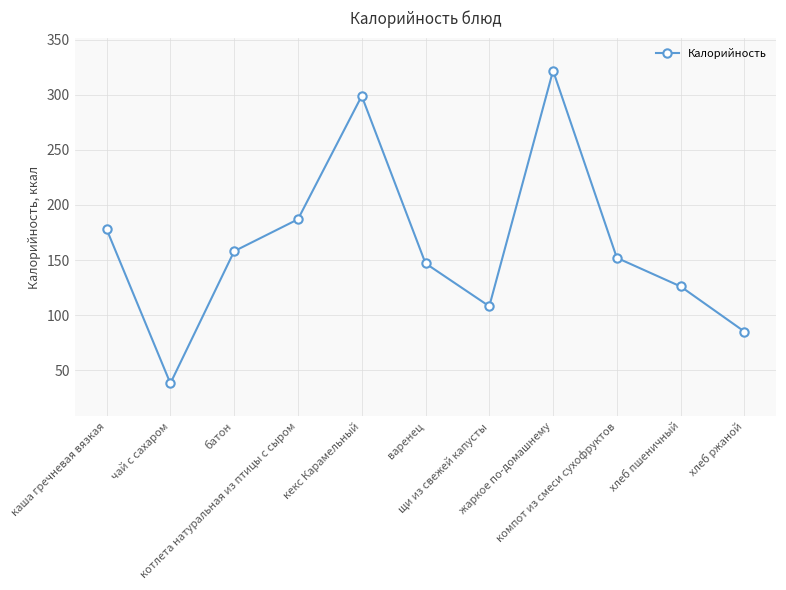

What value does the data have at жаркое по-домашнему, to the nearest 50?

300